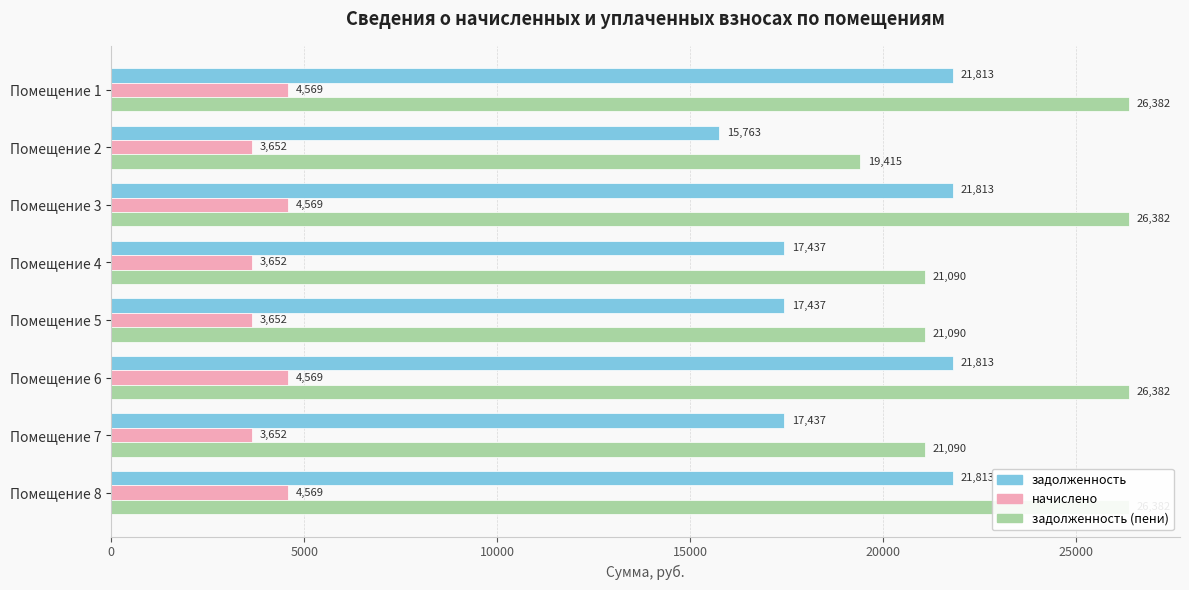

How many bars are there in each group?

3